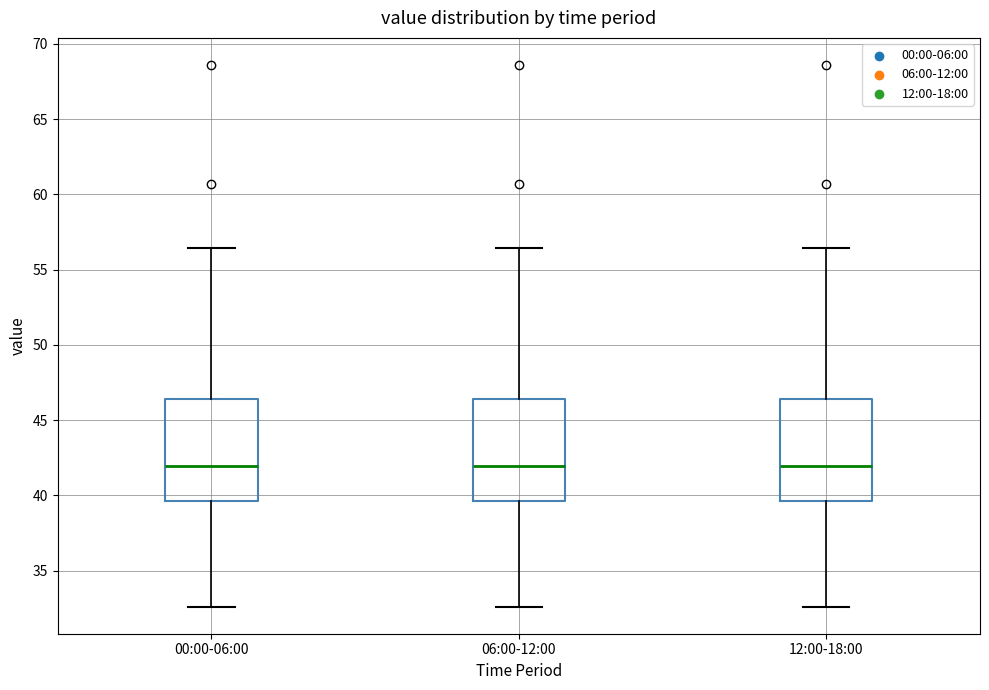

Reading left to right, transcribe this box plot: for each box, give where its median line is, the range the box spans, and where its two whiskers end, as read against the y-axis. The values are not printed on the chart, so give them approximately, as read against the axis.

00:00-06:00: median 42.0, box 39.5 to 46.5, whiskers 32.5 to 56.5
06:00-12:00: median 42.0, box 39.5 to 46.5, whiskers 32.5 to 56.5
12:00-18:00: median 42.0, box 39.5 to 46.5, whiskers 32.5 to 56.5